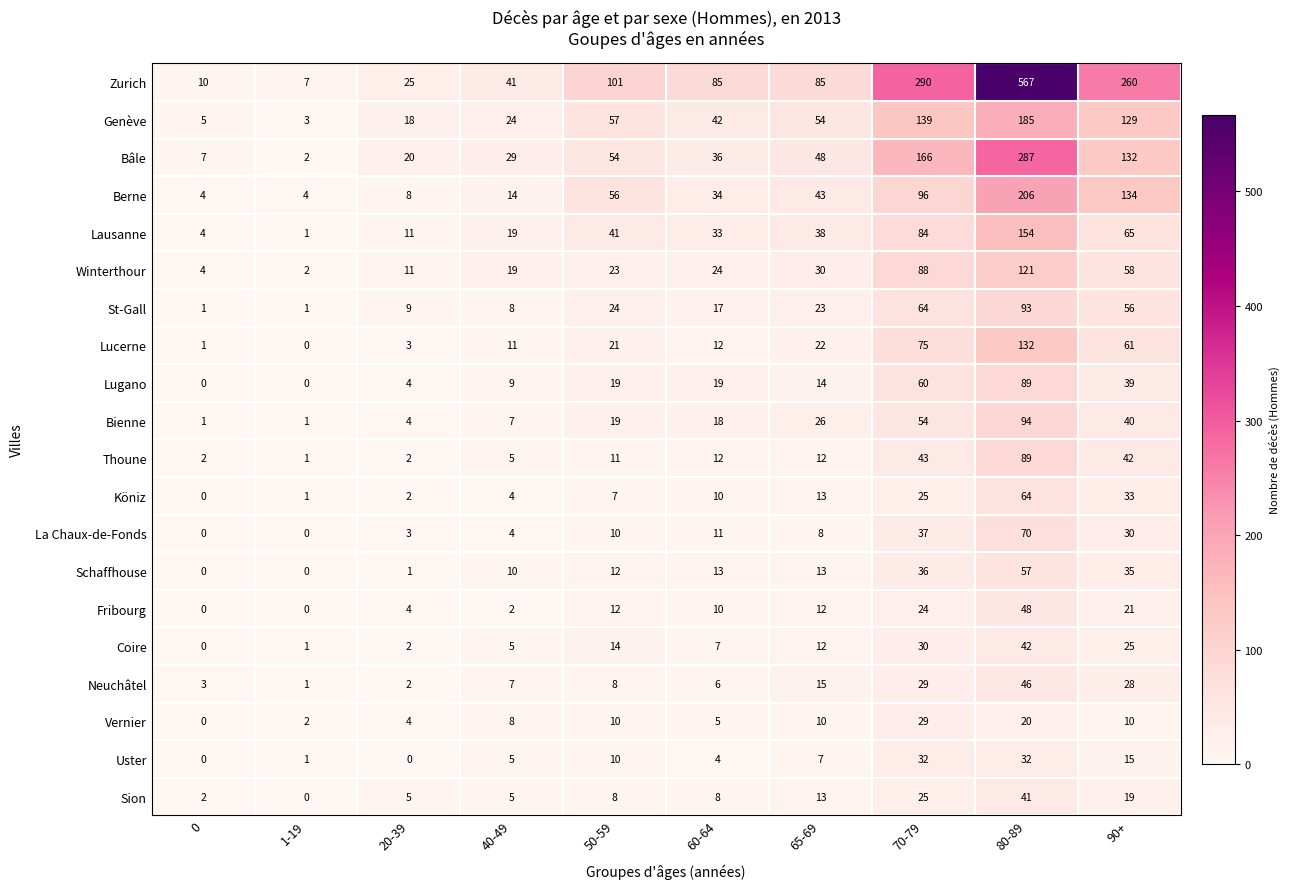

What is the maximum value shown in the chart?

567